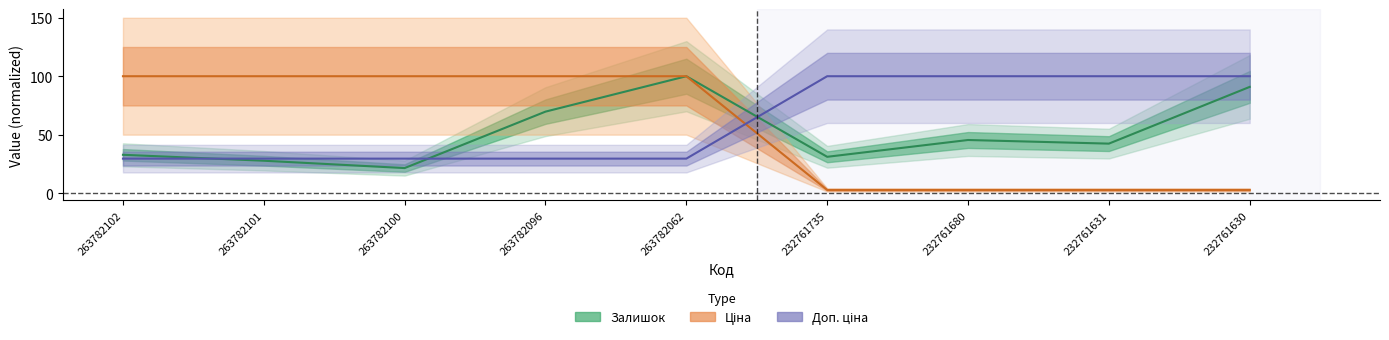

True or false: Доп. ціна has a value of 29.5 at 263782096.

True